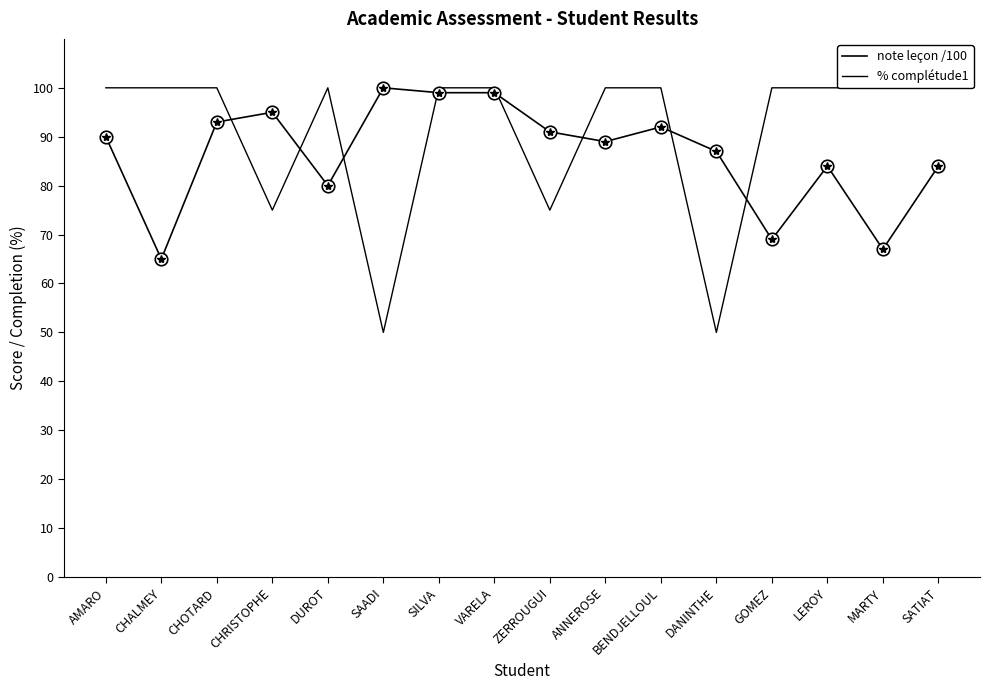

Which series changed the most between CHRISTOPHE and BENDJELLOUL?

% complétude1